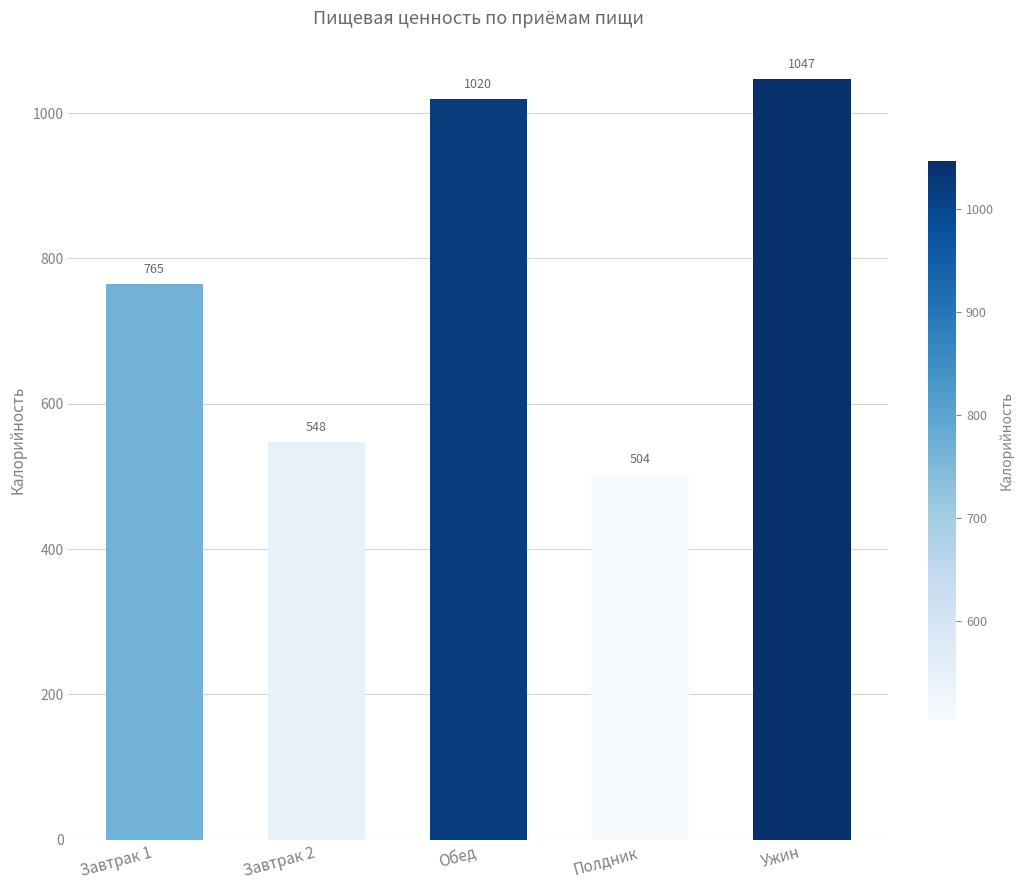

What position from the right is Завтрак 1?

5